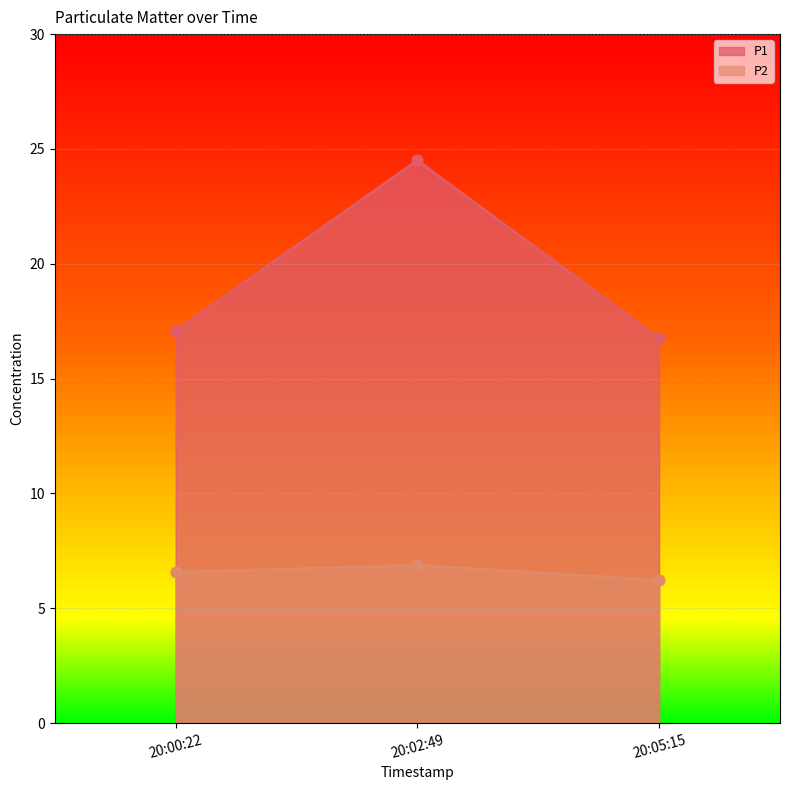

What are all the series names shown in the legend?

P1, P2